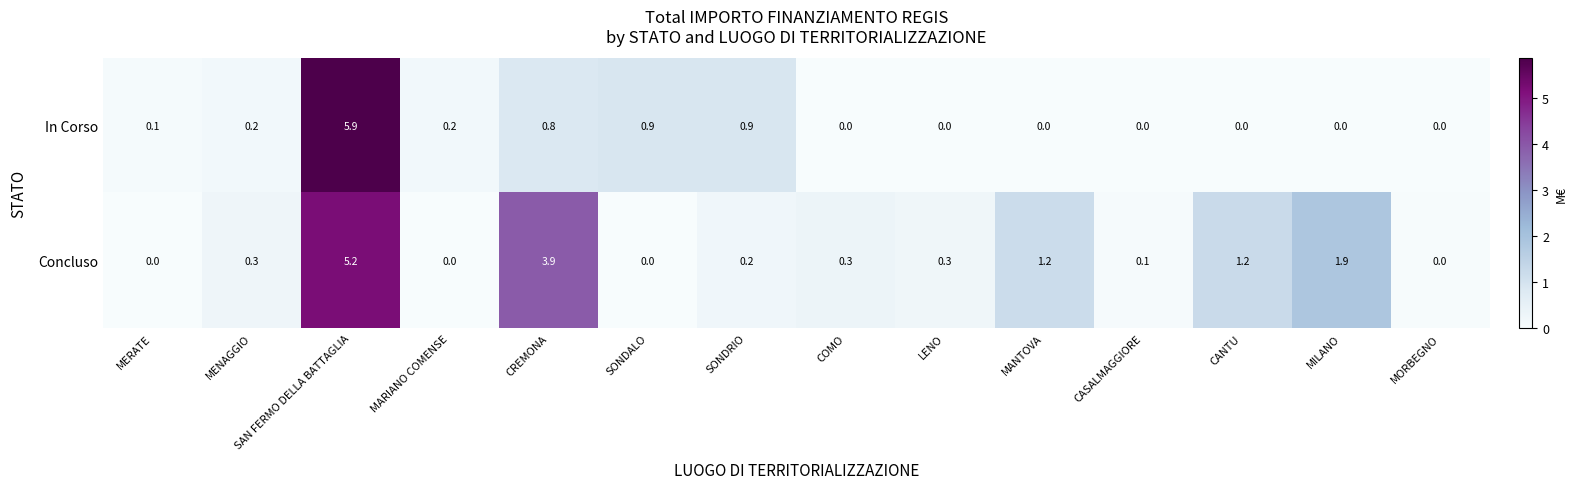

What is the difference between the highest and lowest values at MANTOVA?

1.2